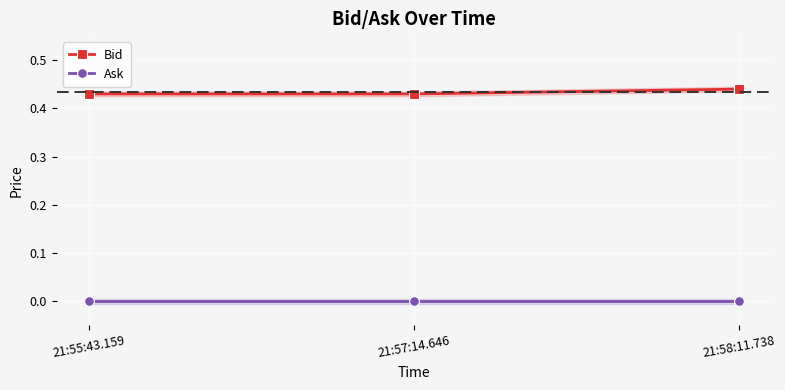

Is the value of Bid at 21:58:11.738 greater than the value of Ask at 21:55:43.159?

Yes